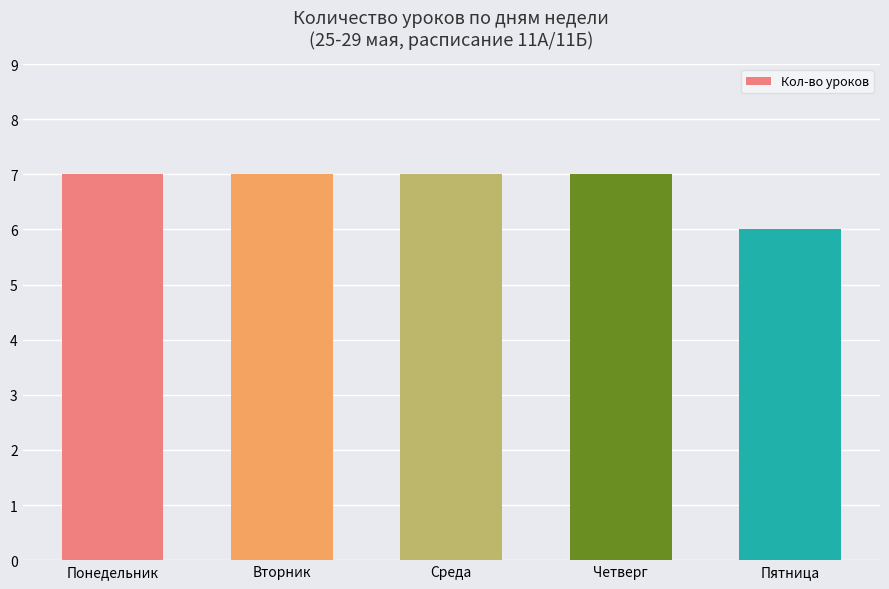

How many values are between 7 and 8?

4